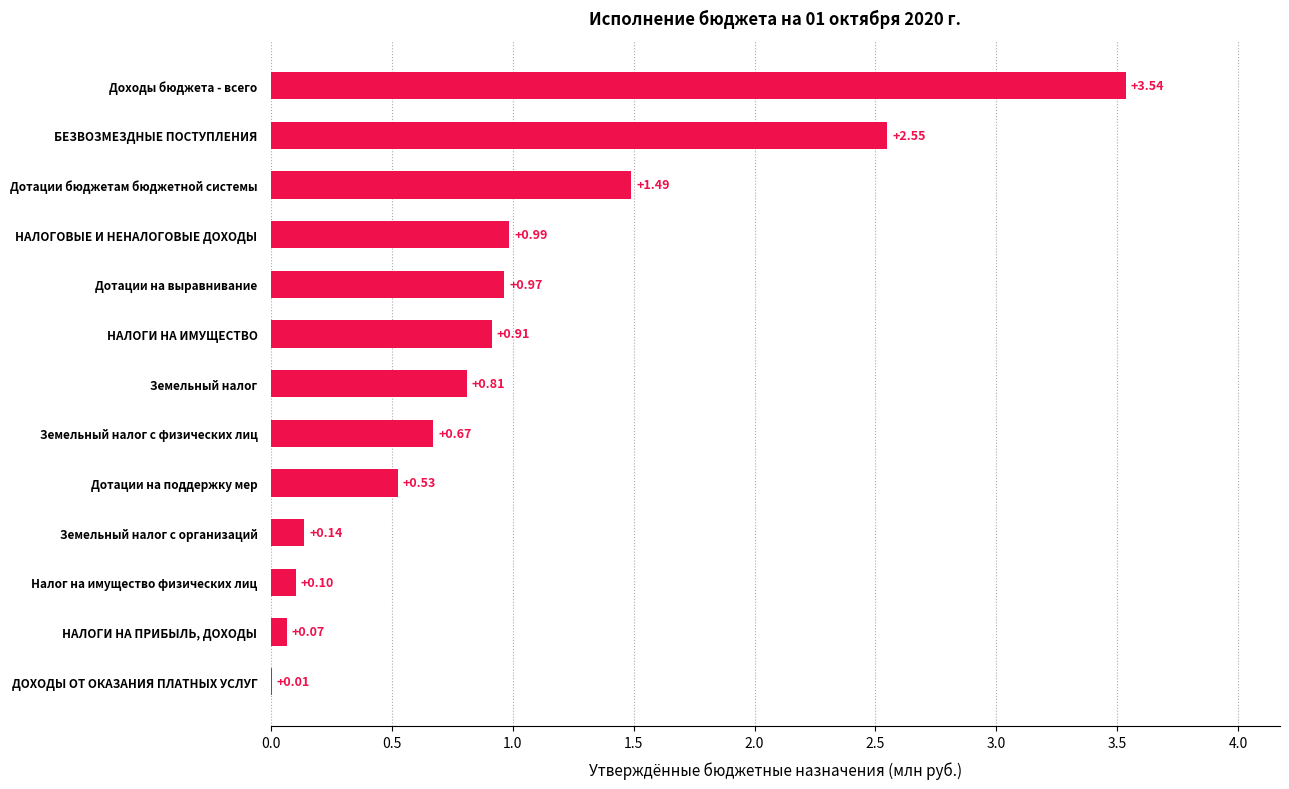

What is the sum of all values?

12.8